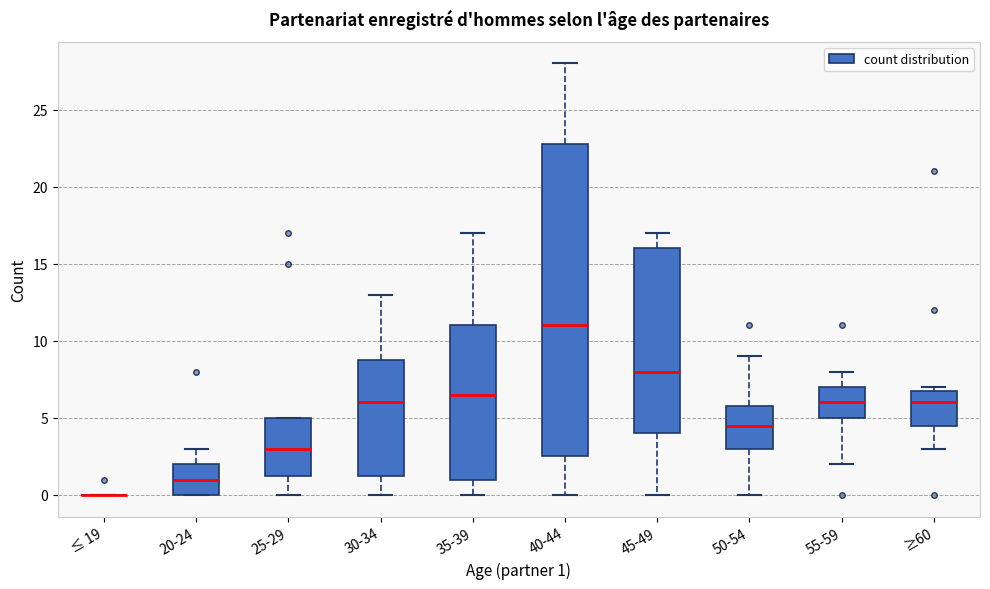

Reading left to right, read every box against the y-axis: the position of its median line, the range the box covers, and the ends of its whiskers. The values are not printed on the chart, so give them approximately, as read against the axis.

≤ 19: box collapsed to a line at 0.0, whiskers 0.0 to 0.0
20-24: median 1.0, box 0.0 to 2.0, whiskers 0.0 to 3.0
25-29: median 3.0, box 1.5 to 5.0, whiskers 0.0 to 5.0
30-34: median 6.0, box 1.5 to 9.0, whiskers 0.0 to 13.0
35-39: median 6.5, box 1.0 to 11.0, whiskers 0.0 to 17.0
40-44: median 11.0, box 2.5 to 23.0, whiskers 0.0 to 28.0
45-49: median 8.0, box 4.0 to 16.0, whiskers 0.0 to 17.0
50-54: median 4.5, box 3.0 to 6.0, whiskers 0.0 to 9.0
55-59: median 6.0, box 5.0 to 7.0, whiskers 2.0 to 8.0
≥60: median 6.0, box 4.5 to 7.0, whiskers 3.0 to 7.0 (just above the box's upper edge)